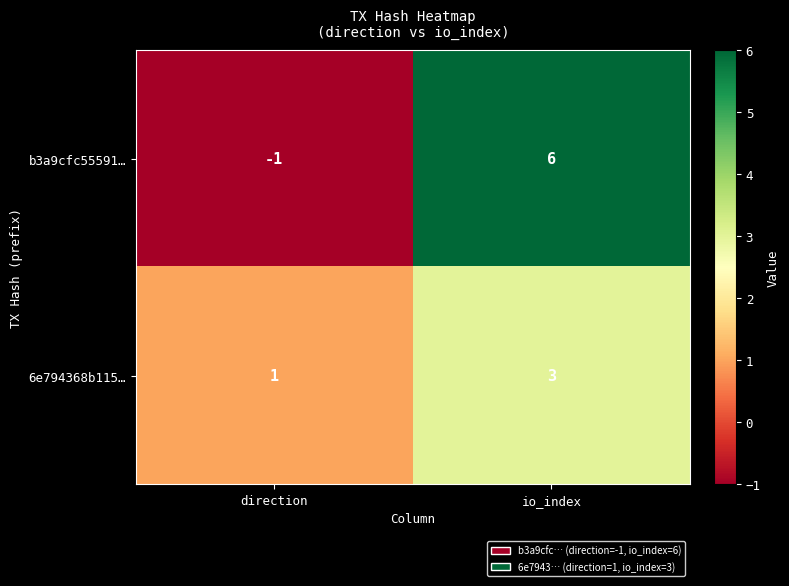

Reading right to left, list all the values displayed in this chart.

b3a9cfc55591…: 6	-1
6e794368b115…: 3	1